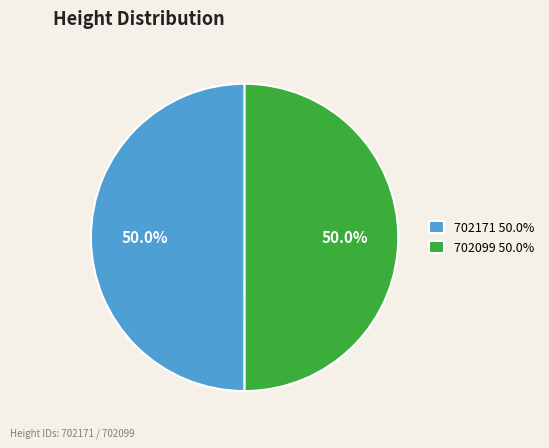

The 702099 slice represents 62% of the pie. True or false?

False